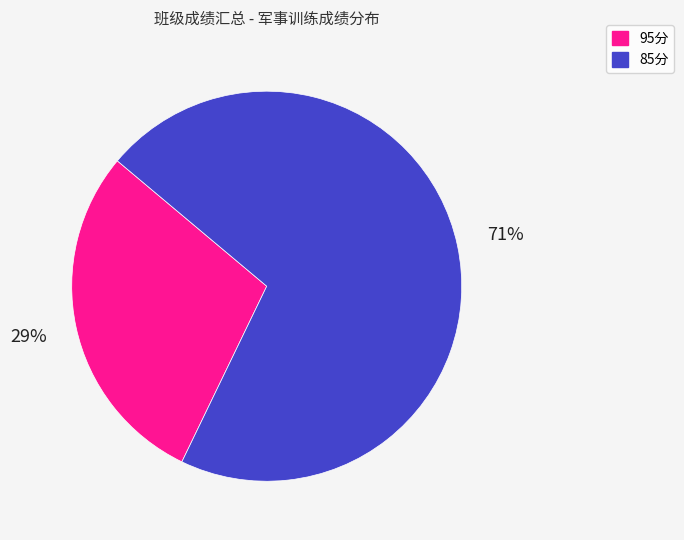

To the nearest percent, what is the average slice percentage?

50%